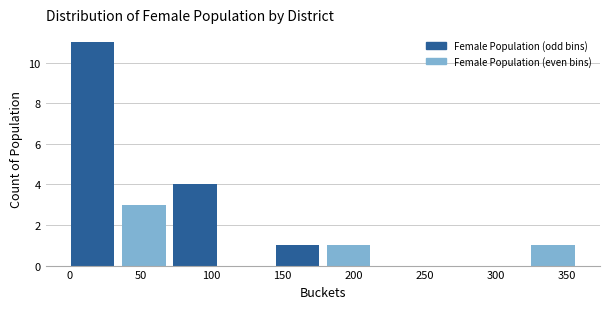

How tall is the bar that spans 73 to 109 on the x-axis? Neither the bar edges nor the heights are printed on the chart, so give them approximately, as read against the axes.

4